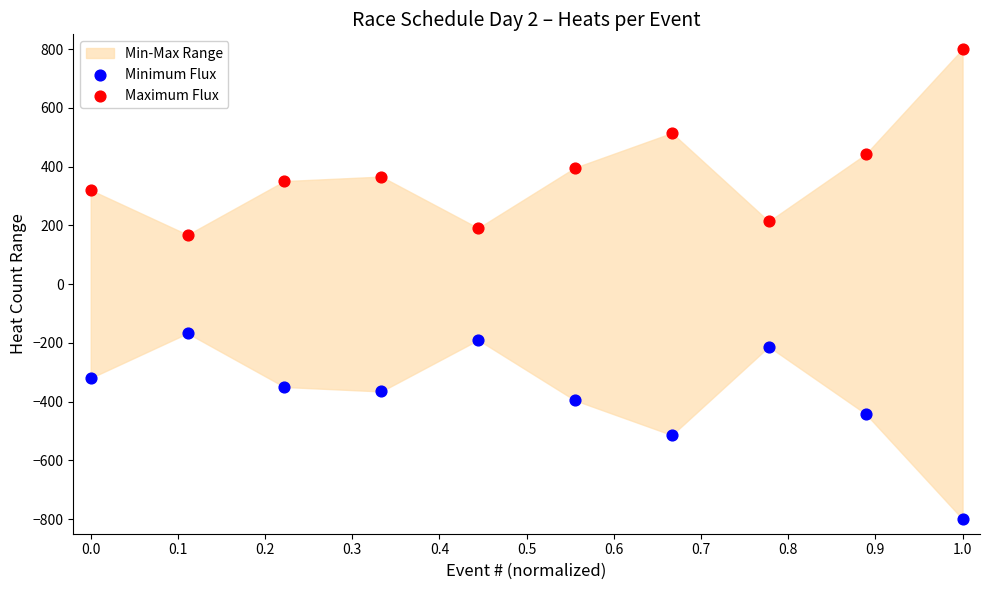

Which series contains the highest Y value?

Maximum Flux